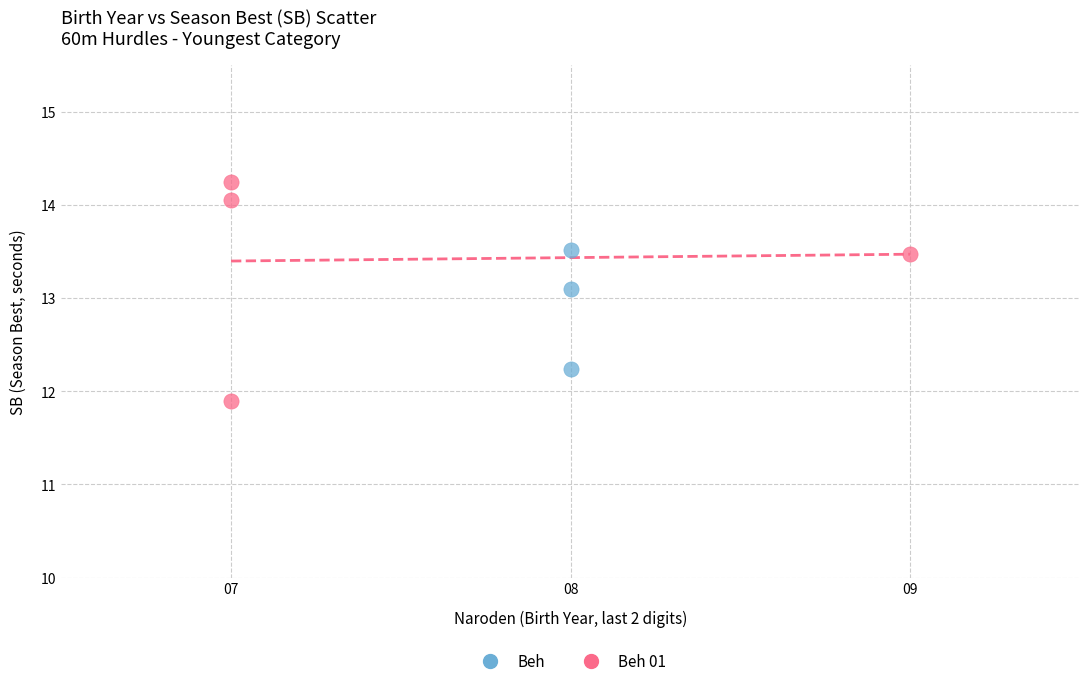

Which series contains the lowest Y value?

Beh 01